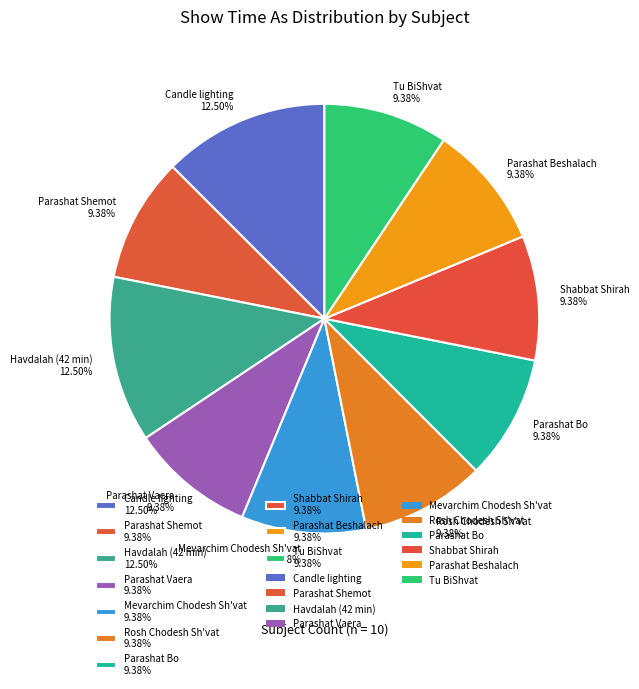

What percentage is the Parashat Shemot slice, to the nearest percent?

9%